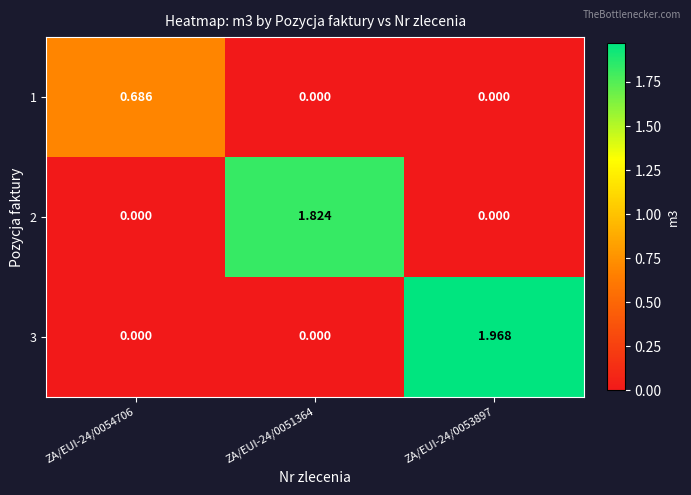

At which category is the sum across all series the highest?

ZA/EUI-24/0053897